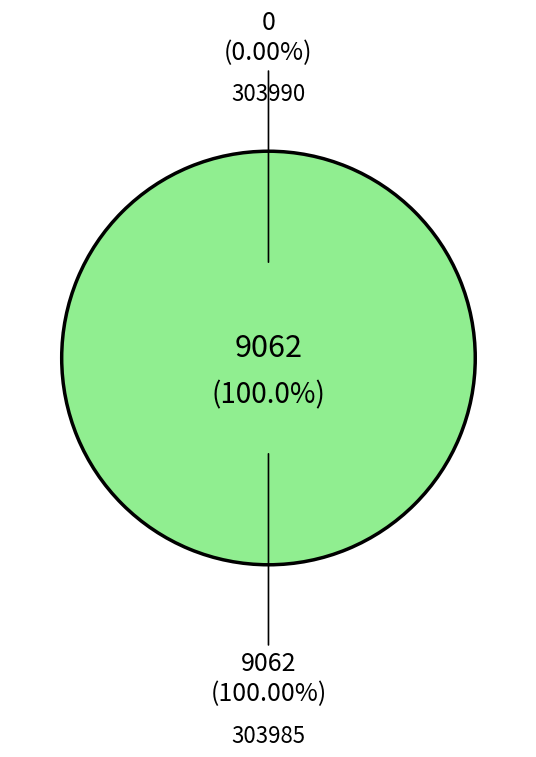

How many slices are in this pie chart?

2